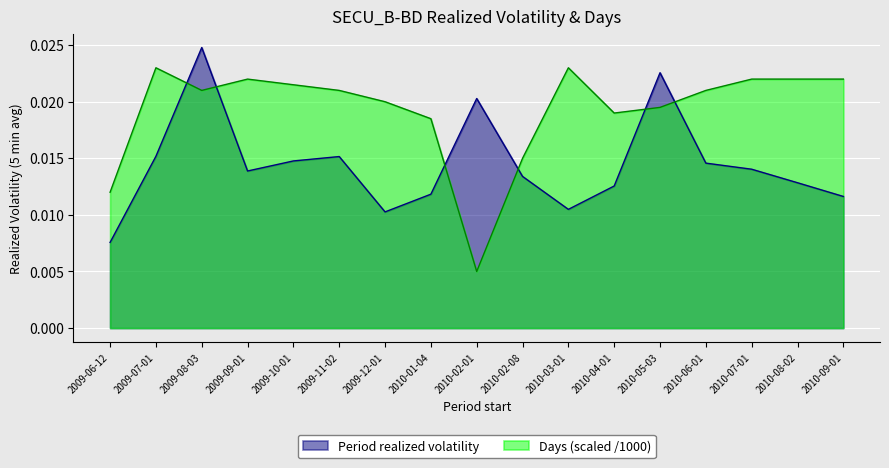

Rank the series by their average value, from lowest to highest.

Period realized volatility, Days (scaled /1000)